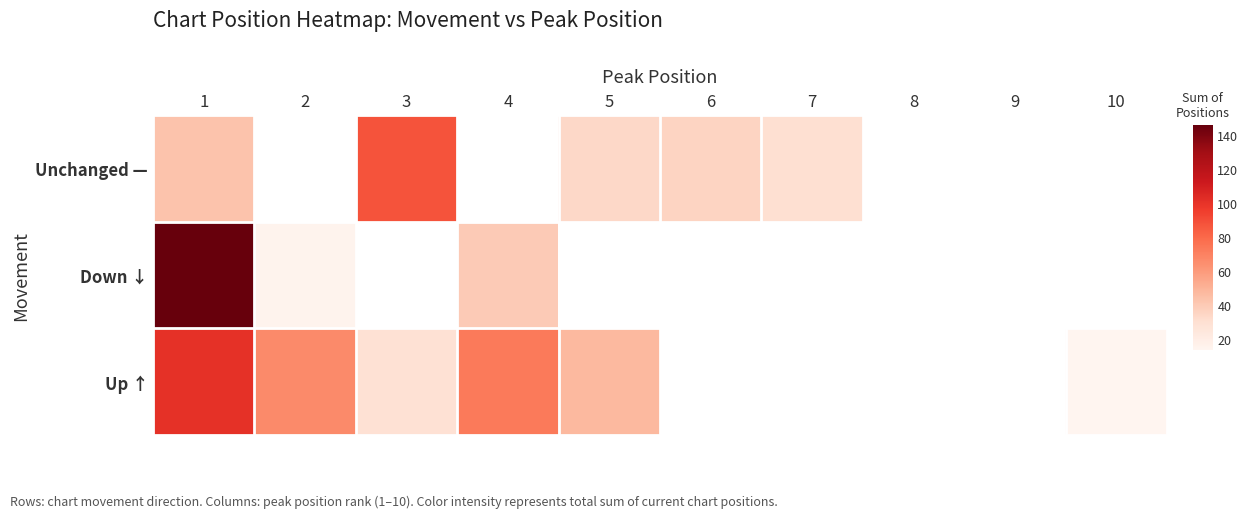

How many positive values does the Up ↑ series have?

6